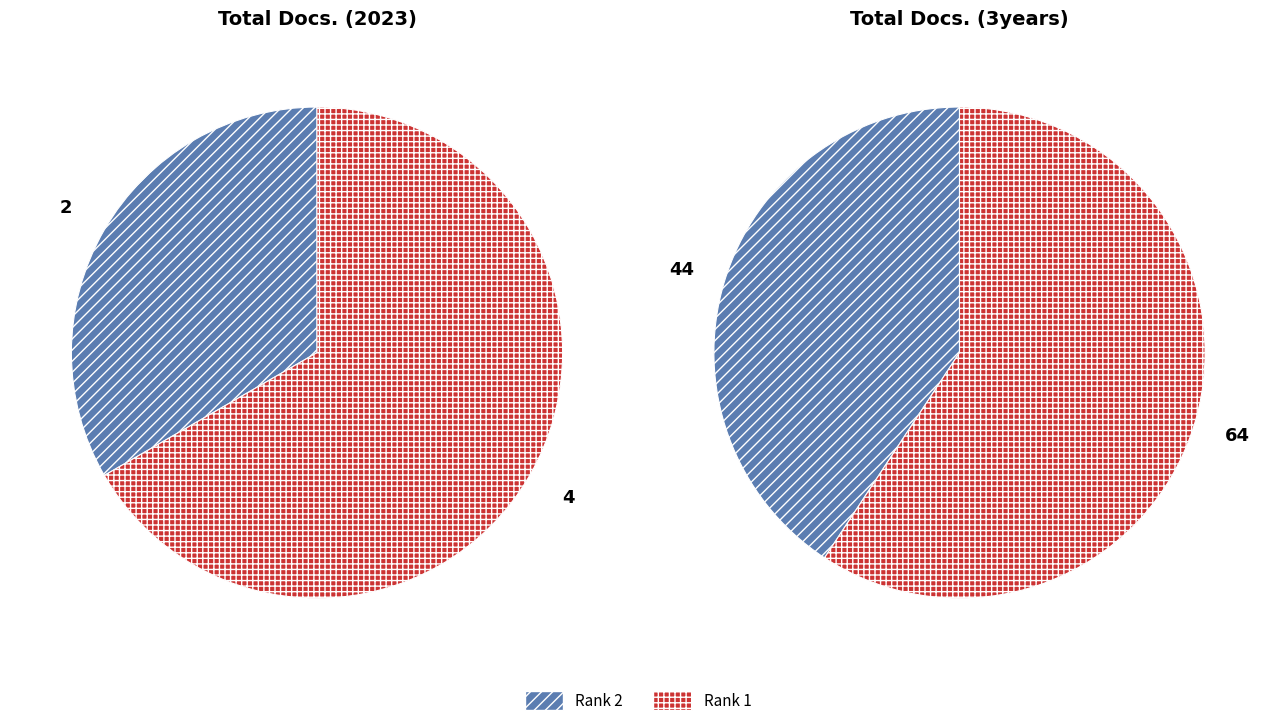

How many slices are in this pie chart?

2